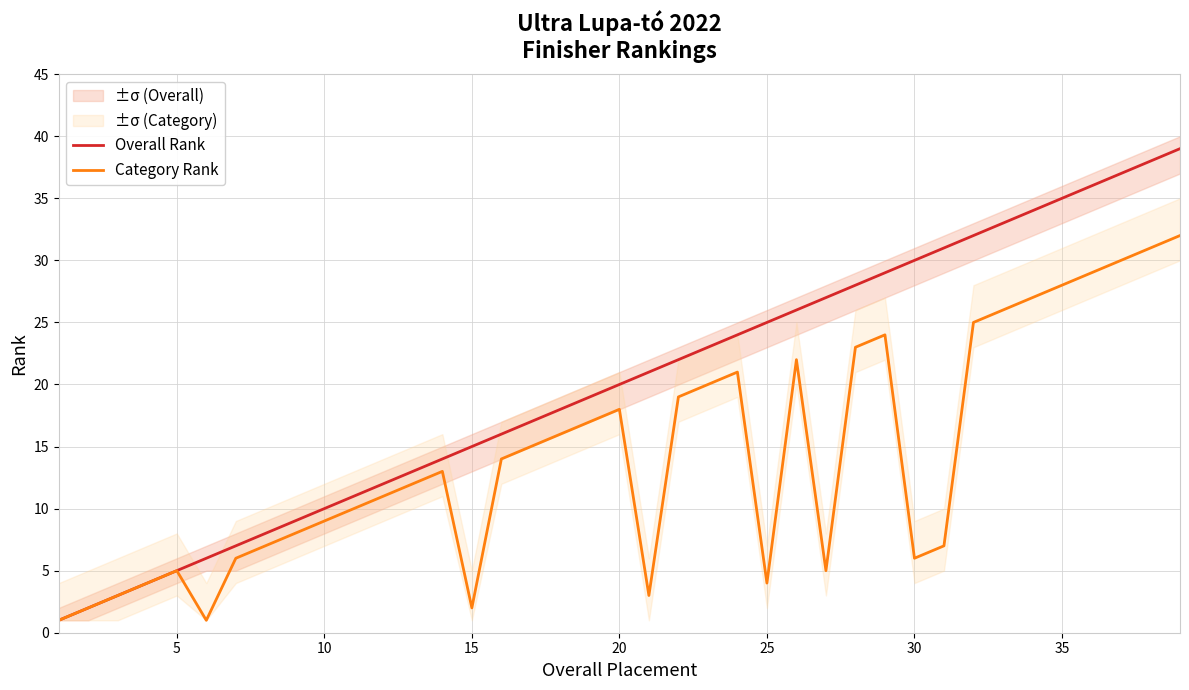

True or false: Category Rank has more than 2 points higher than both neighbors.

True